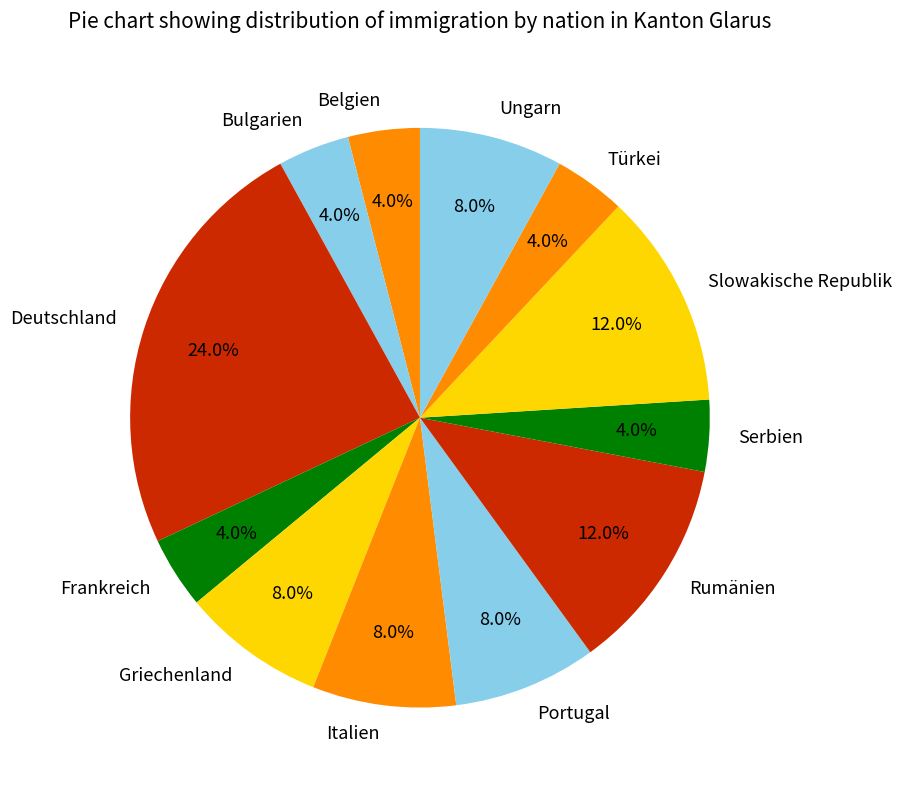

Does Portugal represent more than half of the total?

No